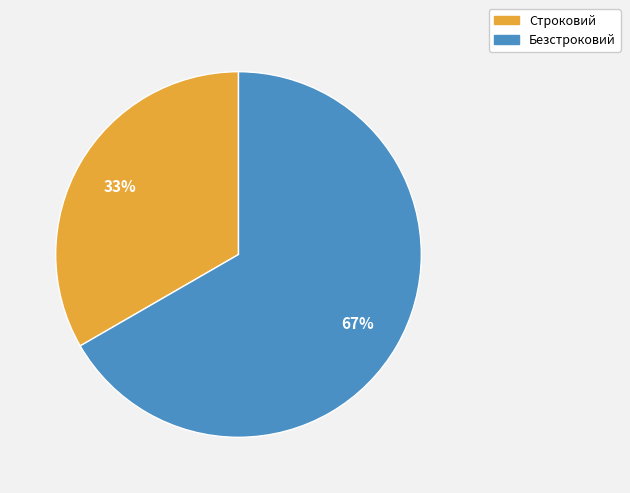

What is the largest slice in the pie chart?

Безстроковий